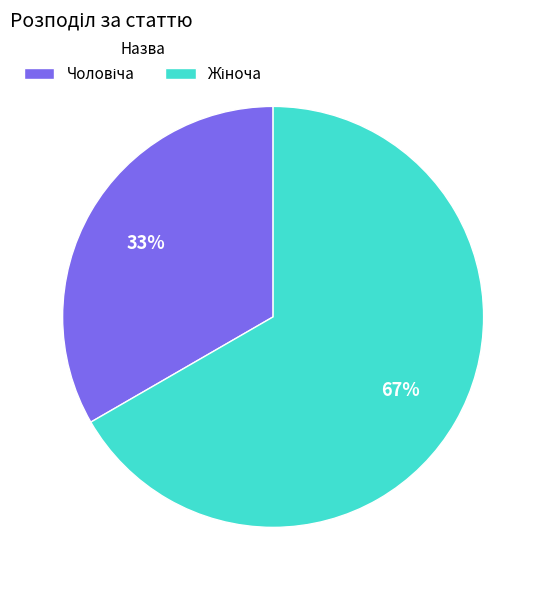

Is there a majority slice in this chart?

Yes